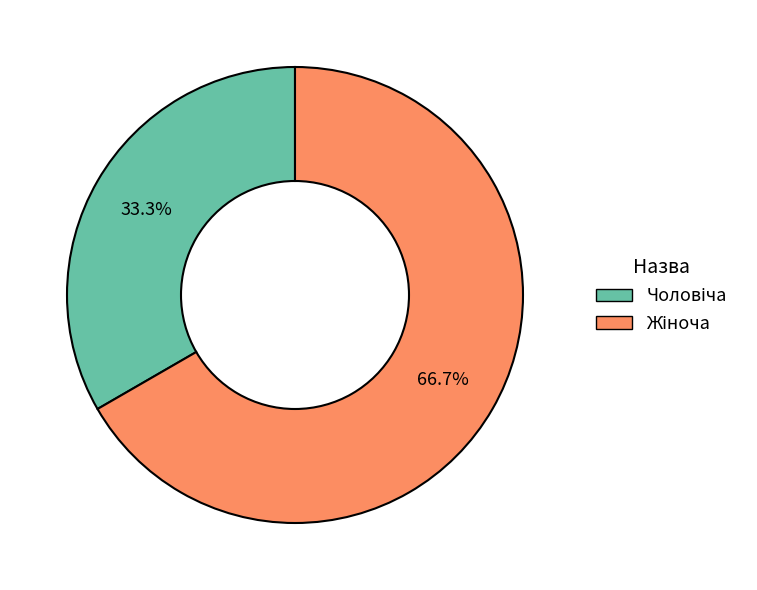

Is there any slice that represents more than half of the pie?

Yes